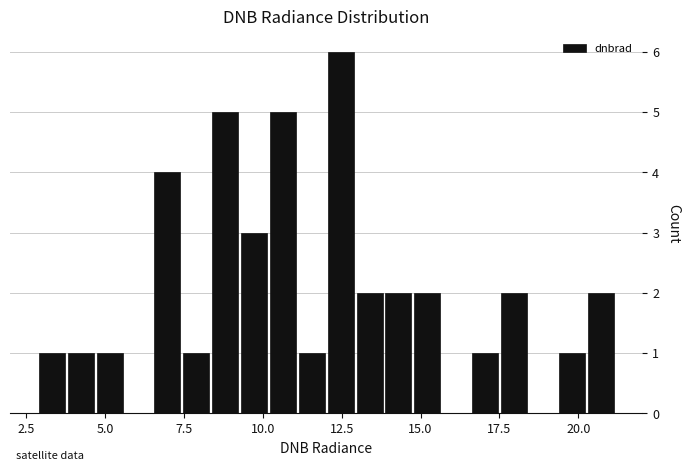

Around what value on the x-axis is the tallest bar? Give the approximate position of its centre, as read against the axis.

12.5